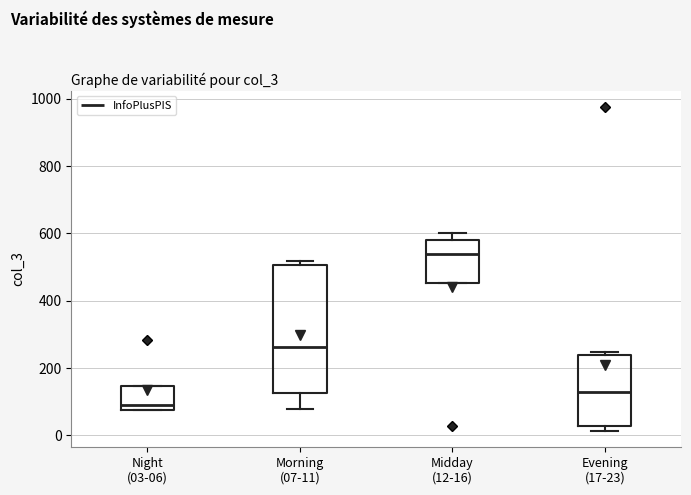

Where is the upper edge of the box for Midday (12-16) on the y-axis? The values are not printed on the chart, so give them approximately, as read against the axis.

580